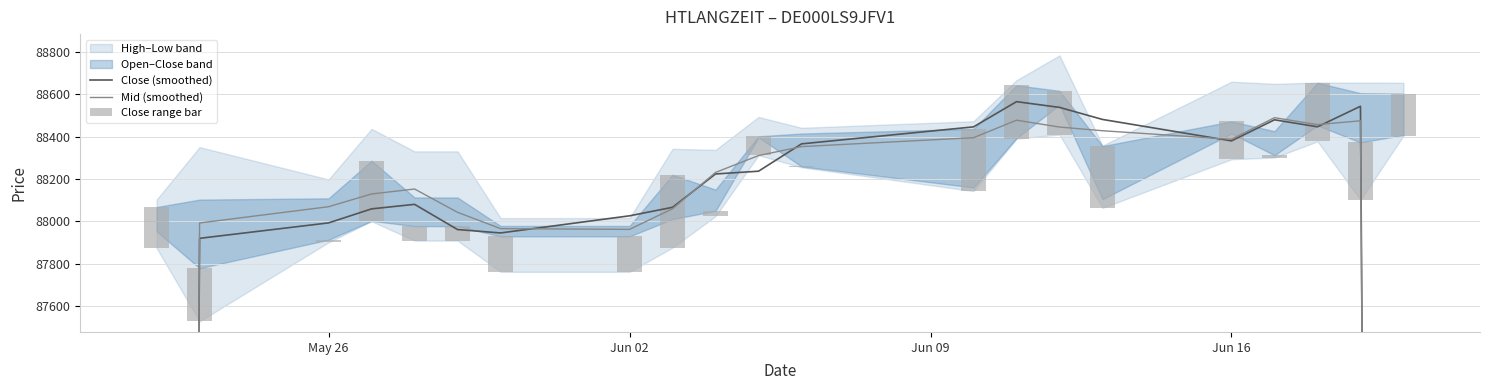

What is the lowest value of the Close (smoothed) series?

58616.0